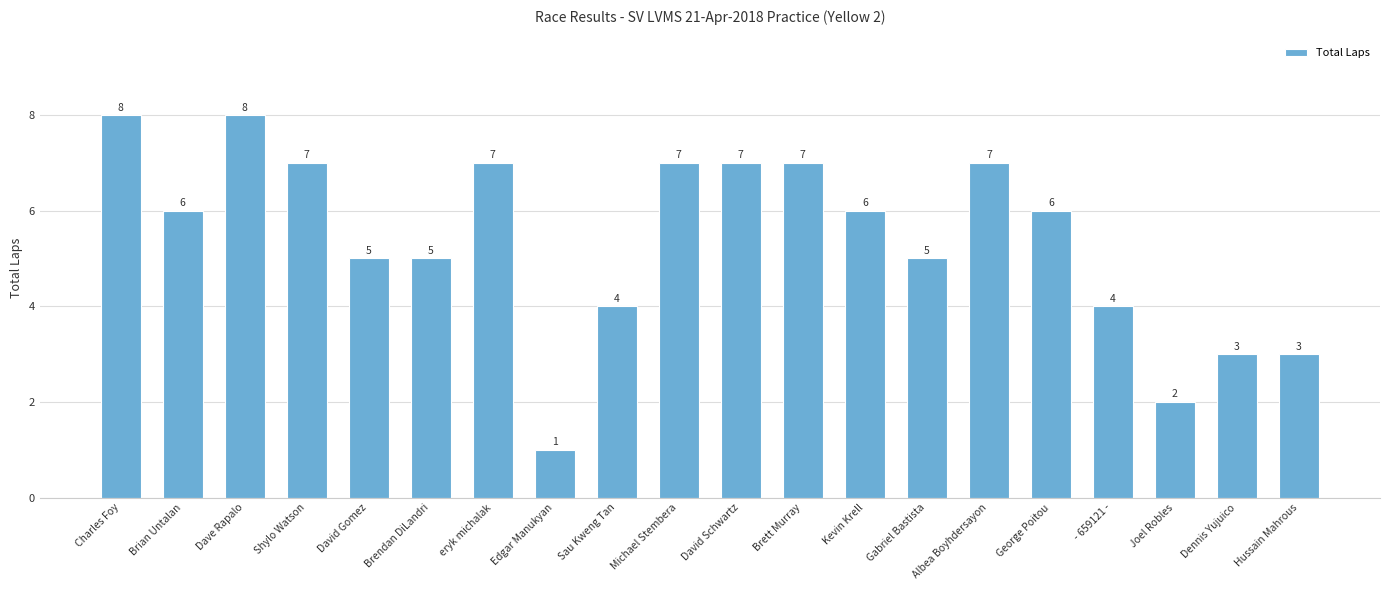

What is the label of the 8th bar from the left?

Edgar Manukyan